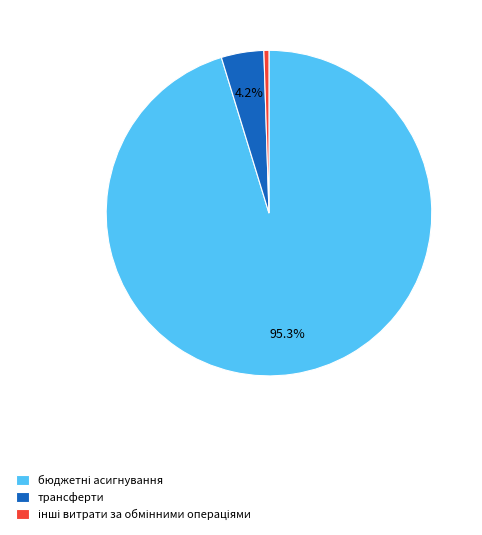

How much of the chart is everything except трансферти?

95.8%